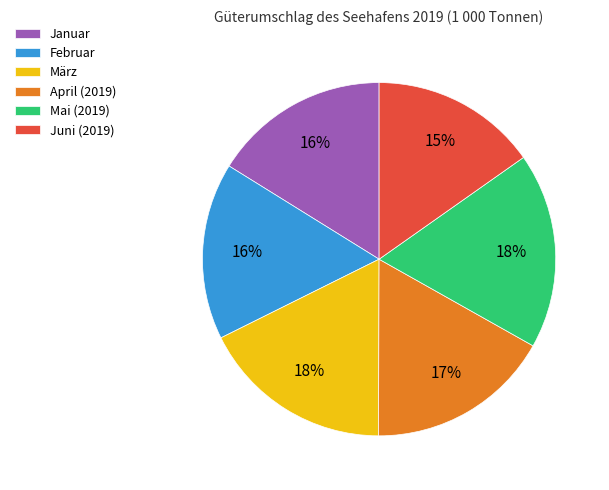

Combined, do Mai (2019) and März account for over 50%?

No